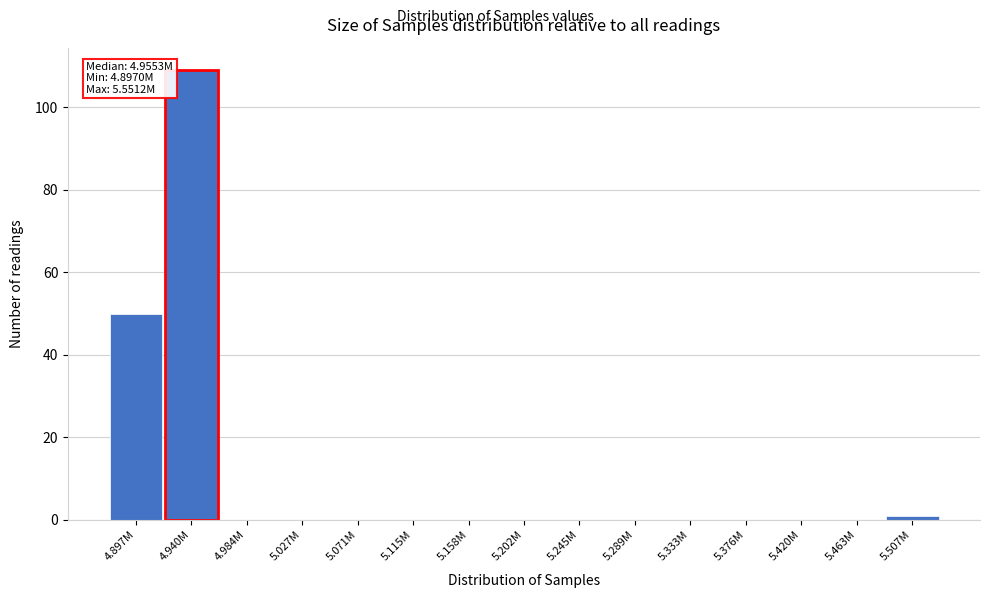

Reading left to right, list all the values displayed in this chart.

4.897M=50	4.940M=109	4.984M=0	5.027M=0	5.071M=0	5.115M=0	5.158M=0	5.202M=0	5.245M=0	5.289M=0	5.333M=0	5.376M=0	5.420M=0	5.463M=0	5.507M=1